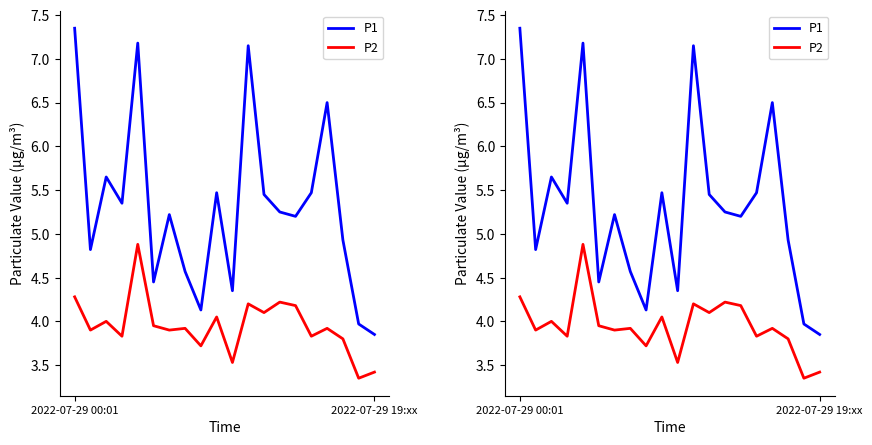

What value does the P2 series have at 2022-07-29 00:01?

4.3